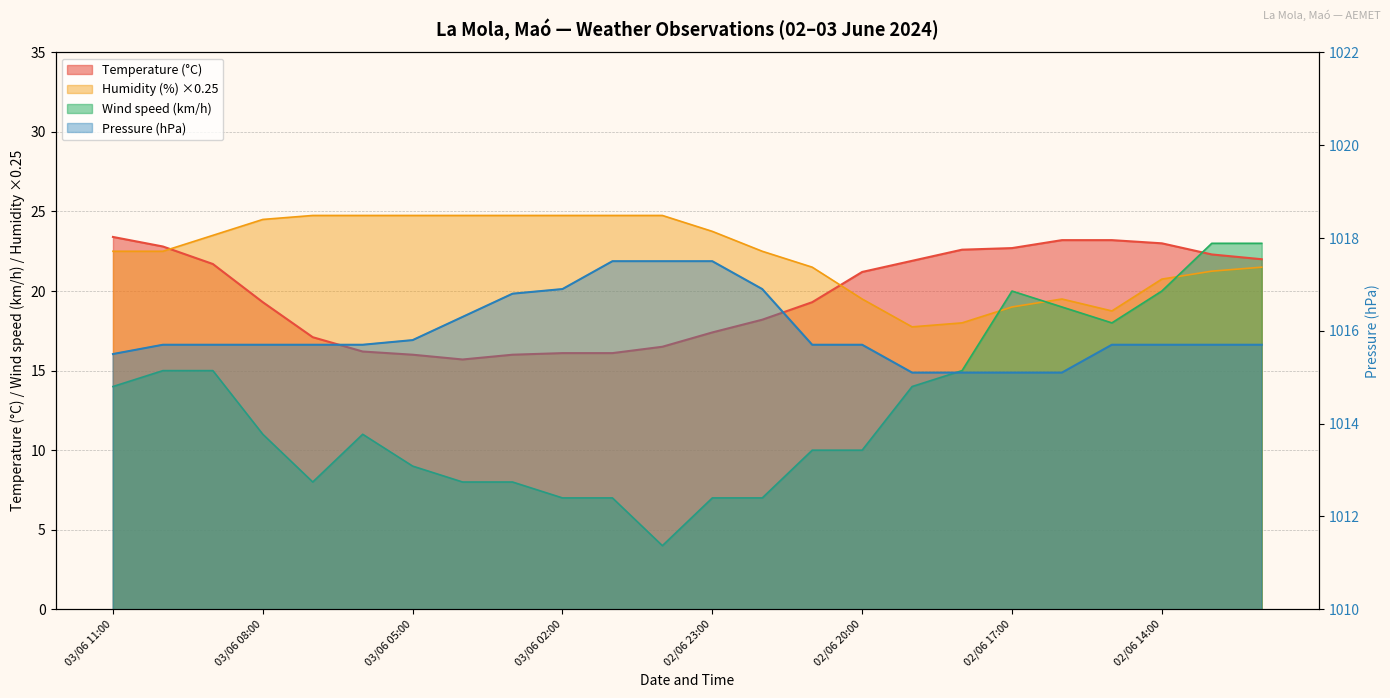

What is the lowest value of the Pressure (hPa) series?

1015.1